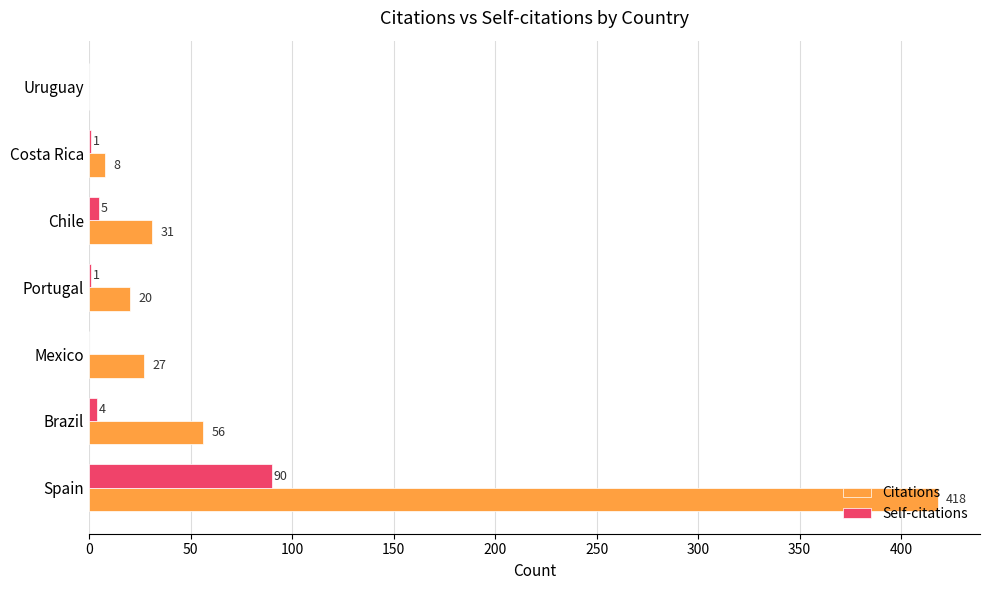

How many values in Citations are above zero?

6